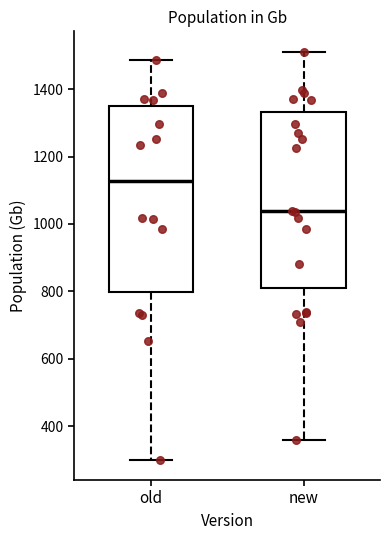

Reading left to right, transcribe this box plot: for each box, give where its median line is, the range the box spans, and where its two whiskers end, as read against the y-axis. The values are not printed on the chart, so give them approximately, as read against the axis.

old: median 1120, box 800 to 1360, whiskers 300 to 1480
new: median 1040, box 800 to 1340, whiskers 360 to 1520